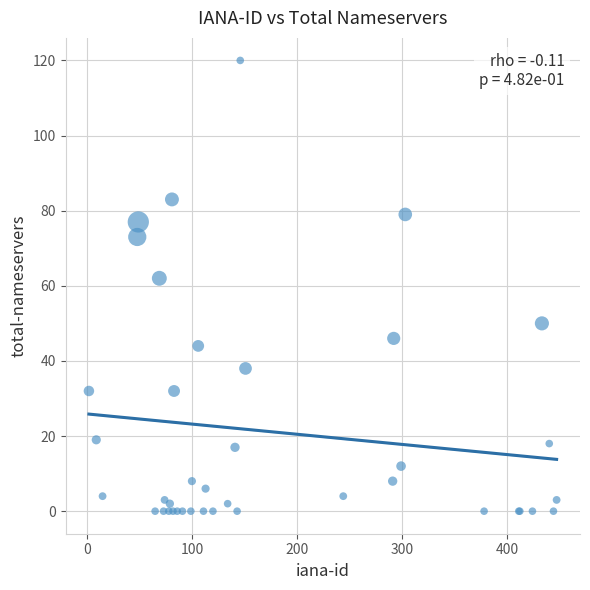

What Y value in the scatter plot is closest to 60?

62